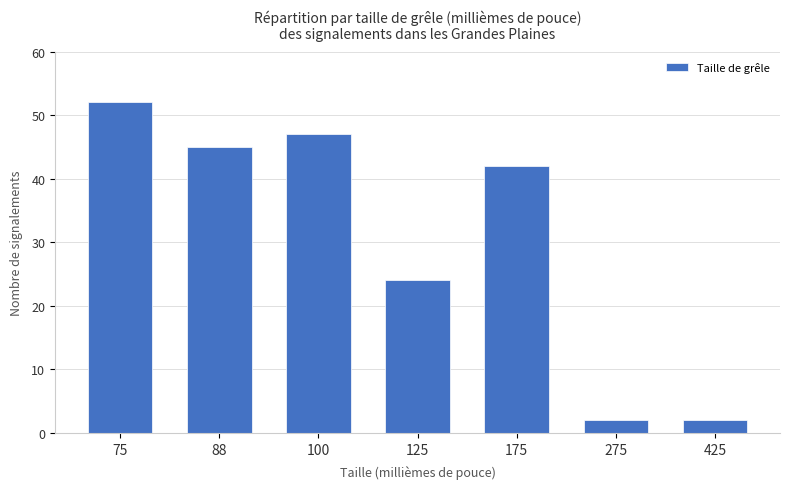

Does the chart contain stacked bars?

No